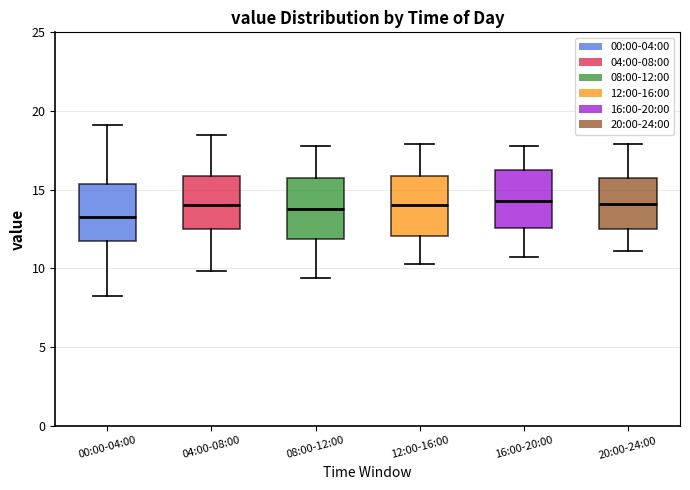

Where is the upper edge of the box for 12:00-16:00 on the y-axis? The values are not printed on the chart, so give them approximately, as read against the axis.

16.0